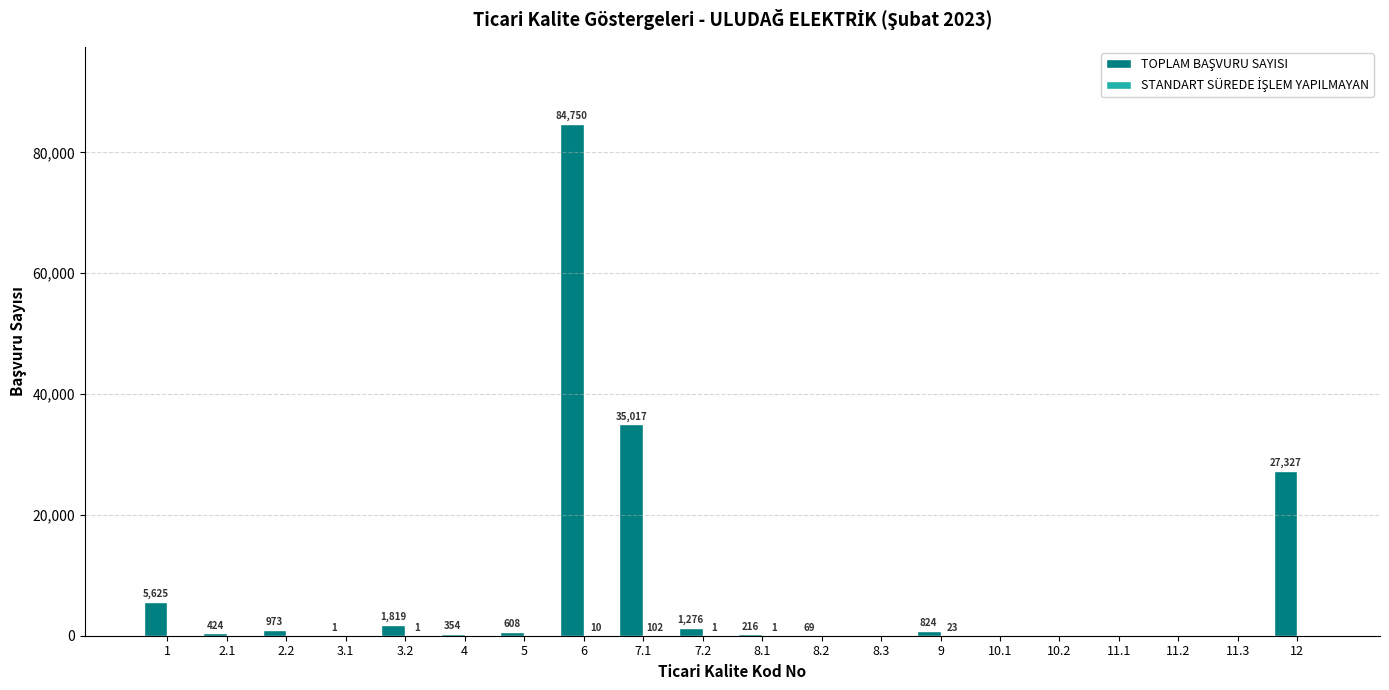

What is the total value across all series at 1?

5625